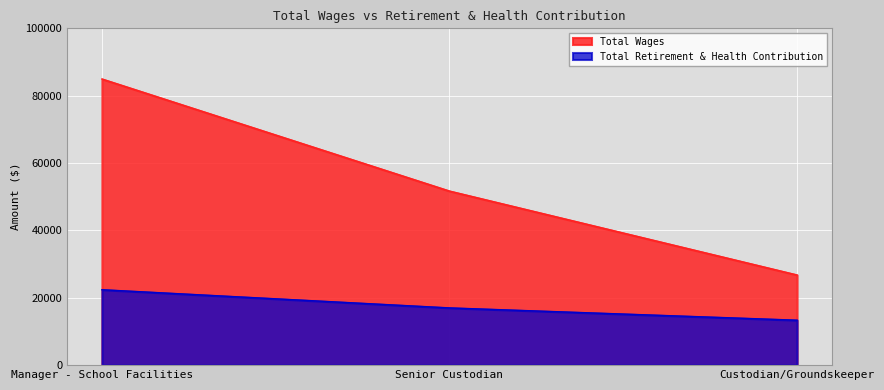

What is the label of the 3rd point from the left?

Custodian/Groundskeeper